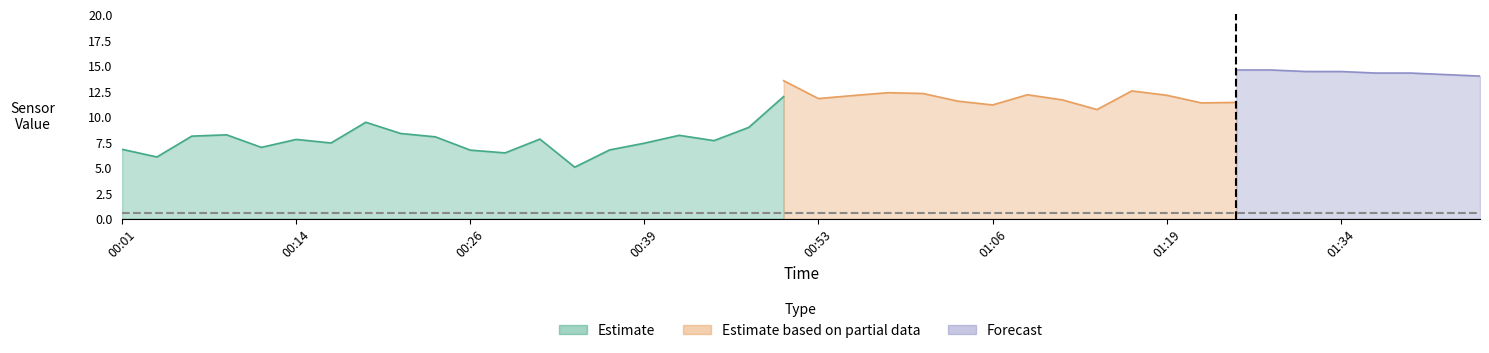

What is the value of the SDS_P1 point at the 9th from the left?

8.3